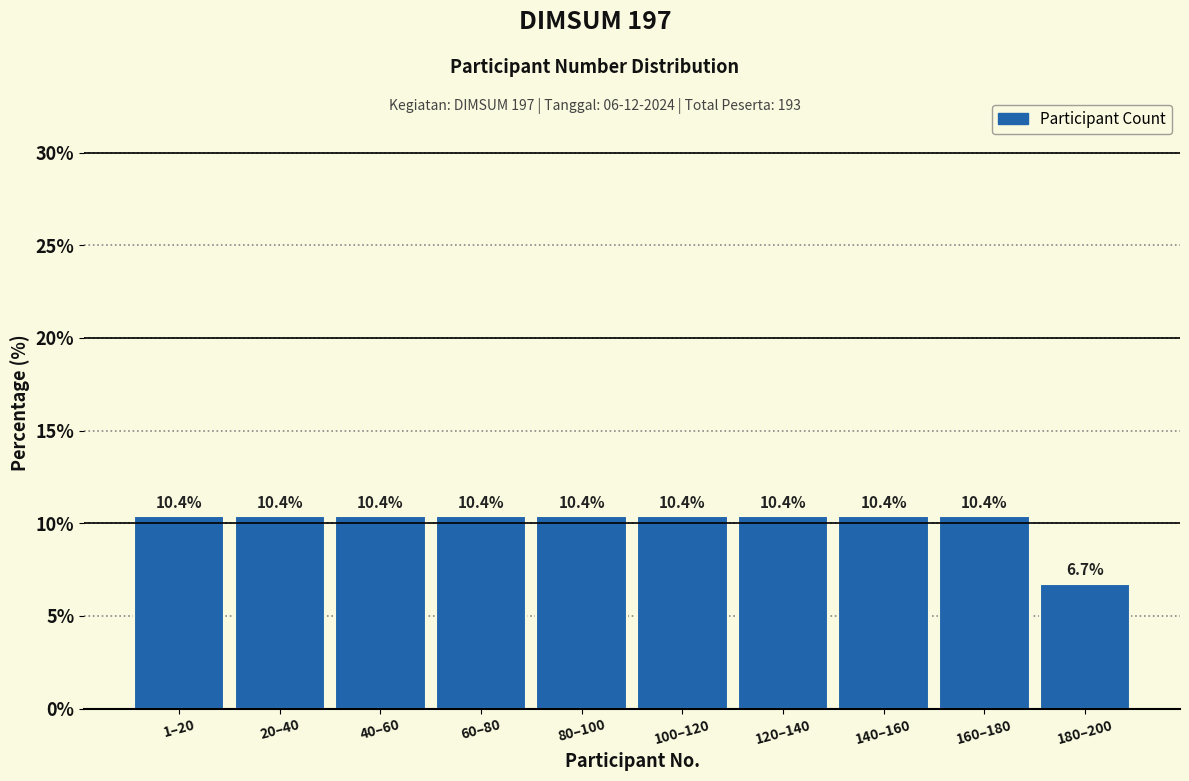

Reading left to right, list all the values displayed in this chart.

10.4	10.4	10.4	10.4	10.4	10.4	10.4	10.4	10.4	6.7